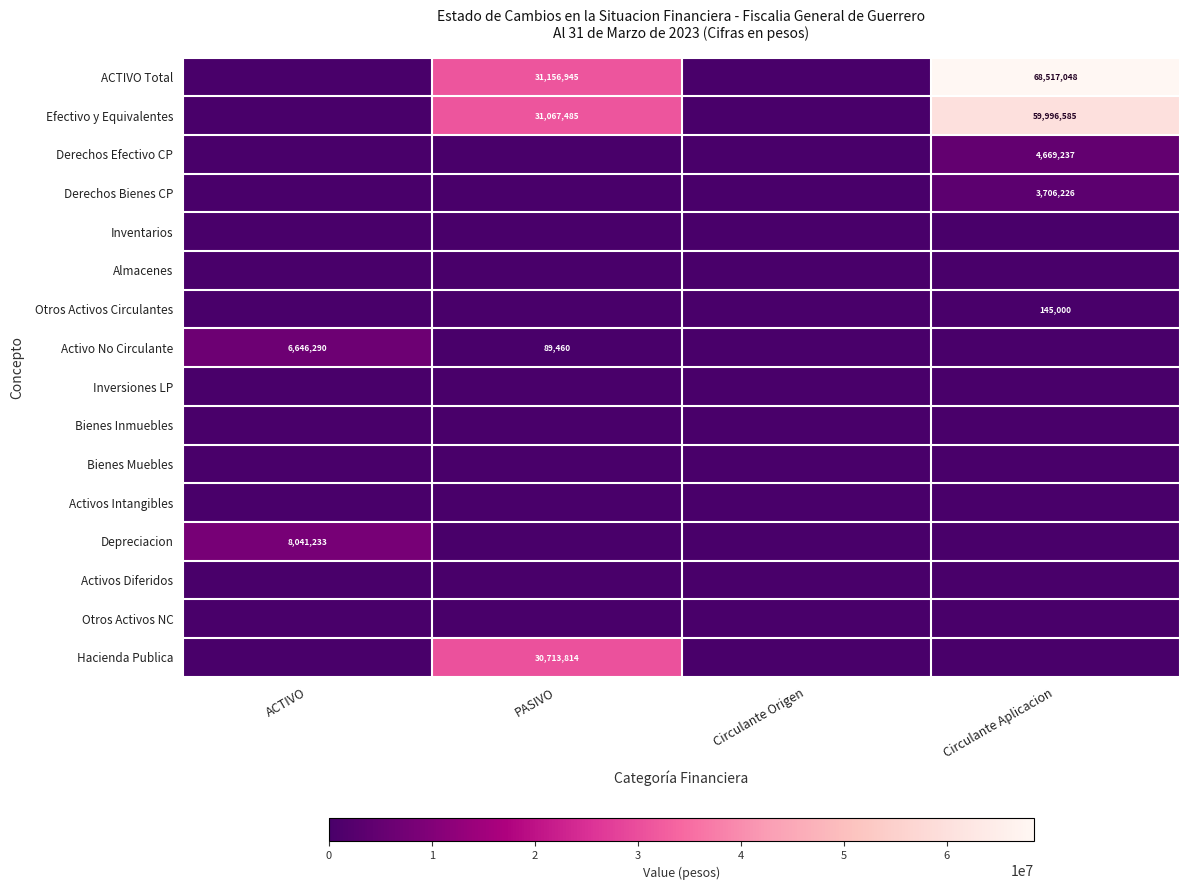

True or false: Efectivo y Equivalentes has a value of 99857813 at Circulante Aplicacion.

False